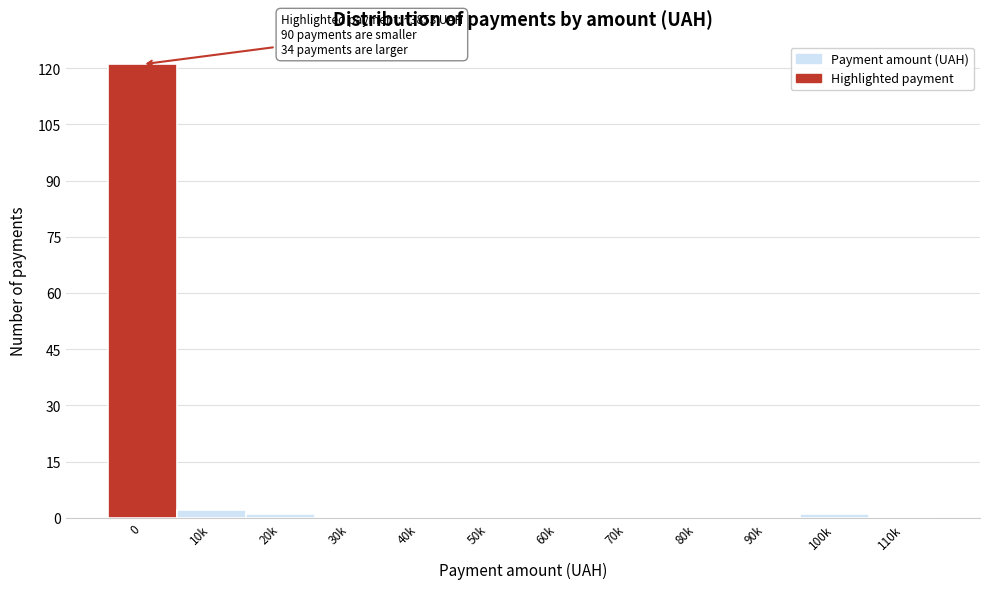

Reading left to right, extract all data points from this chart.

0=121	10k=2	20k=1	30k=0	40k=0	50k=0	60k=0	70k=0	80k=0	90k=0	100k=1	110k=0